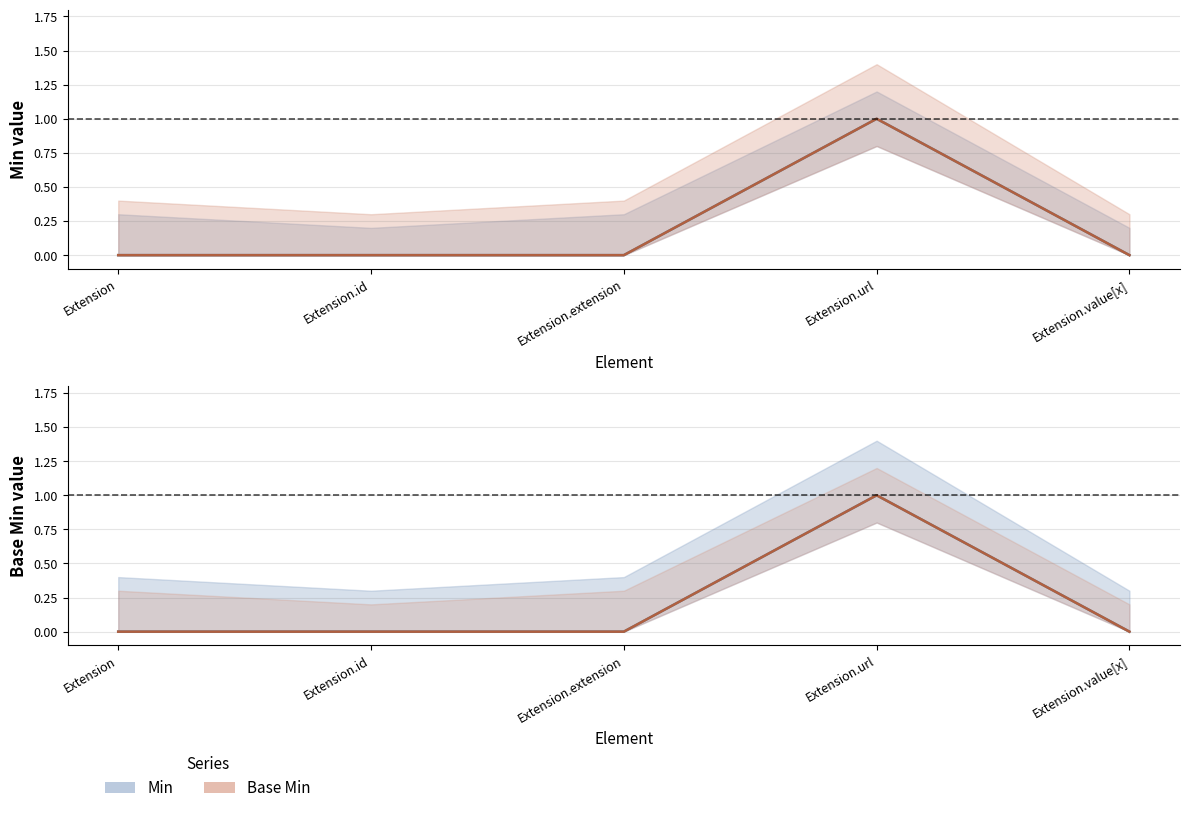

The value of Min at Extension.extension is -1. True or false?

False